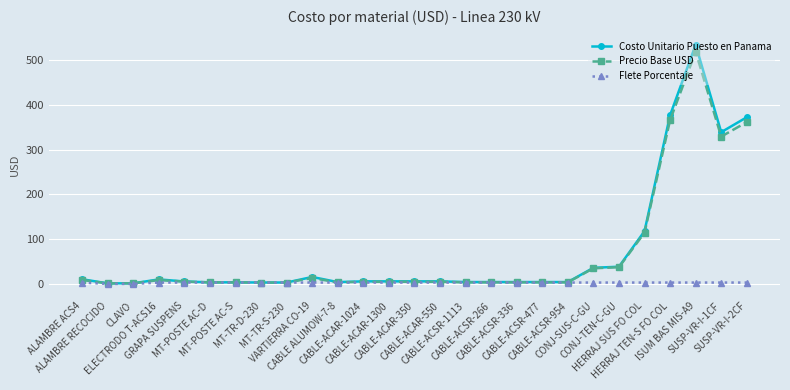

What is the label of the 12th point from the right?

CABLE-ACSR-1113